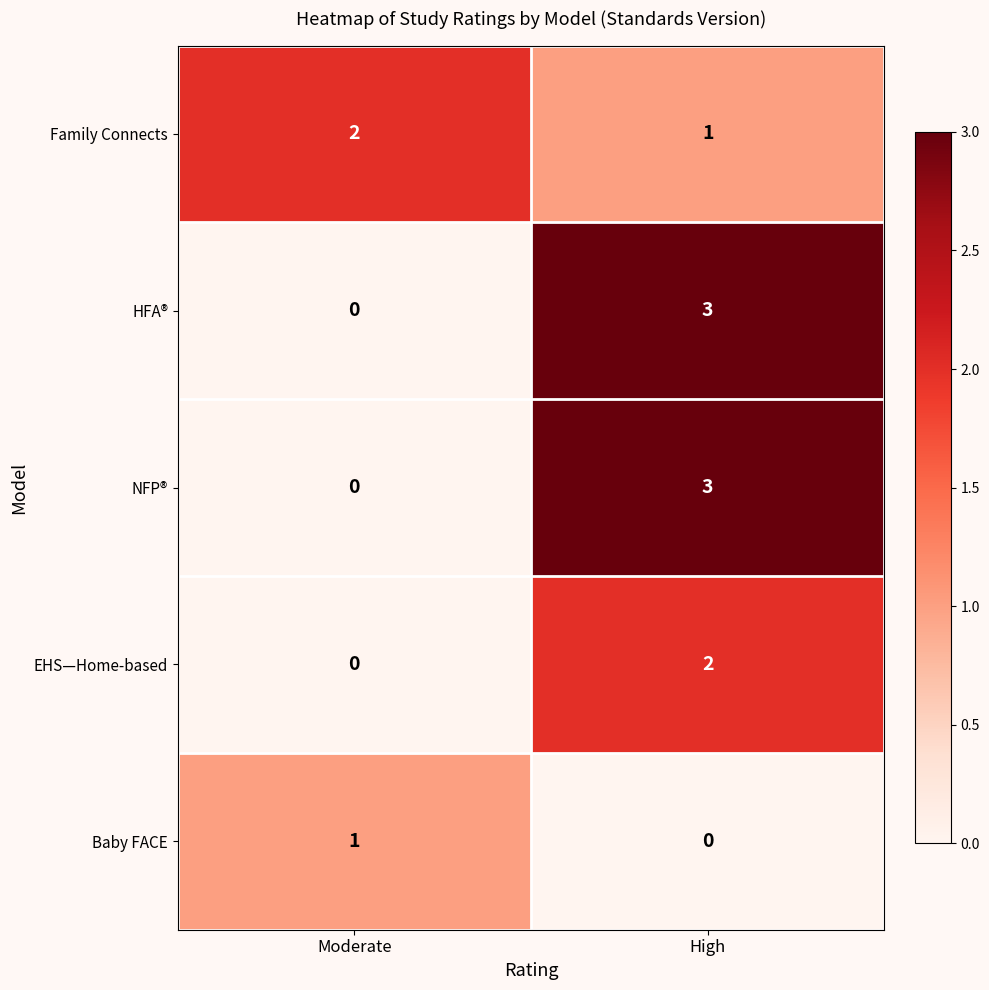

Reading left to right, list all the values displayed in this chart.

Family Connects: Moderate=2	High=1
HFA®: Moderate=0	High=3
NFP®: Moderate=0	High=3
EHS—Home-based: Moderate=0	High=2
Baby FACE: Moderate=1	High=0